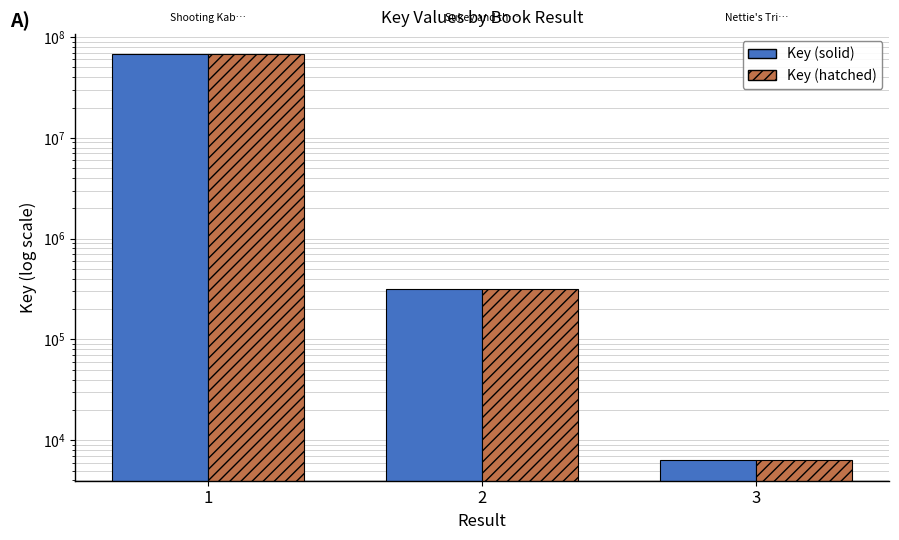

How many bars are there in total?

6